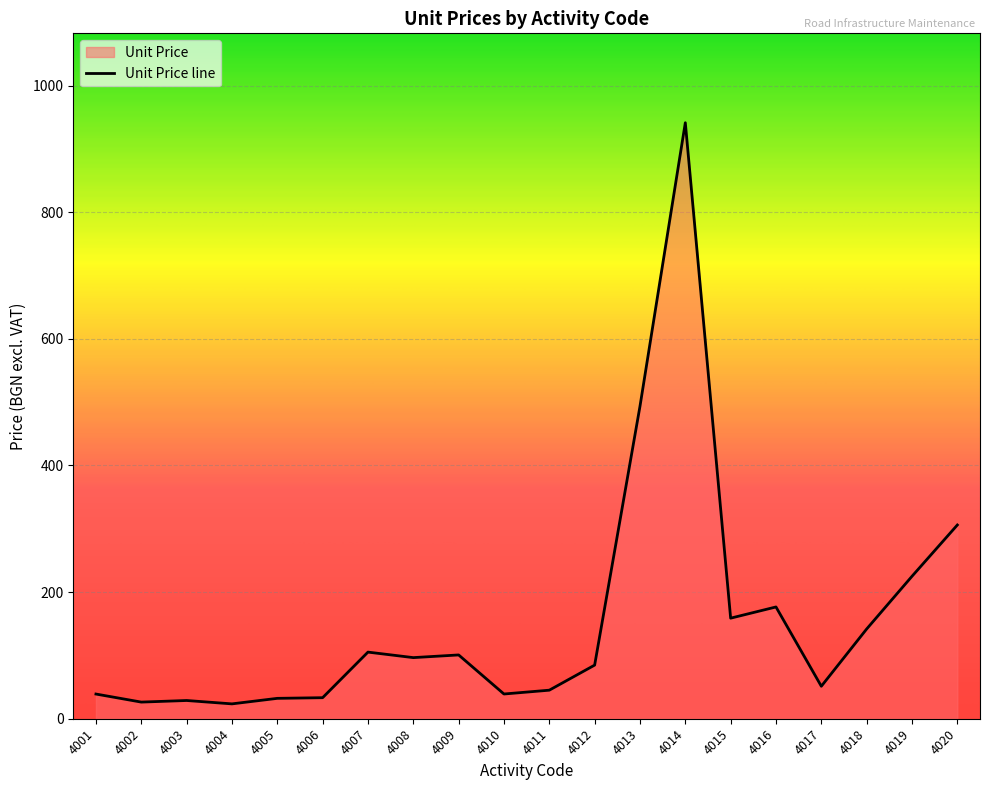

Approximately how many times larger is the value at 4019 compared to 4013?

0.5